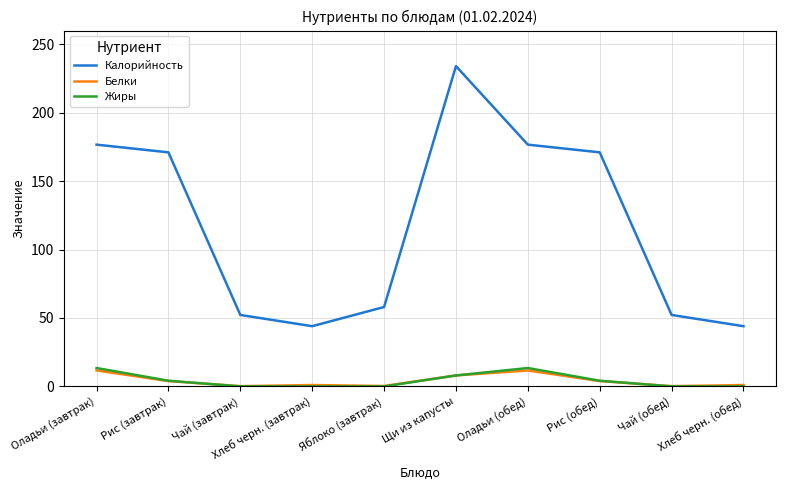

The Калорийность series shows 74.9 at Чай (завтрак). True or false?

False